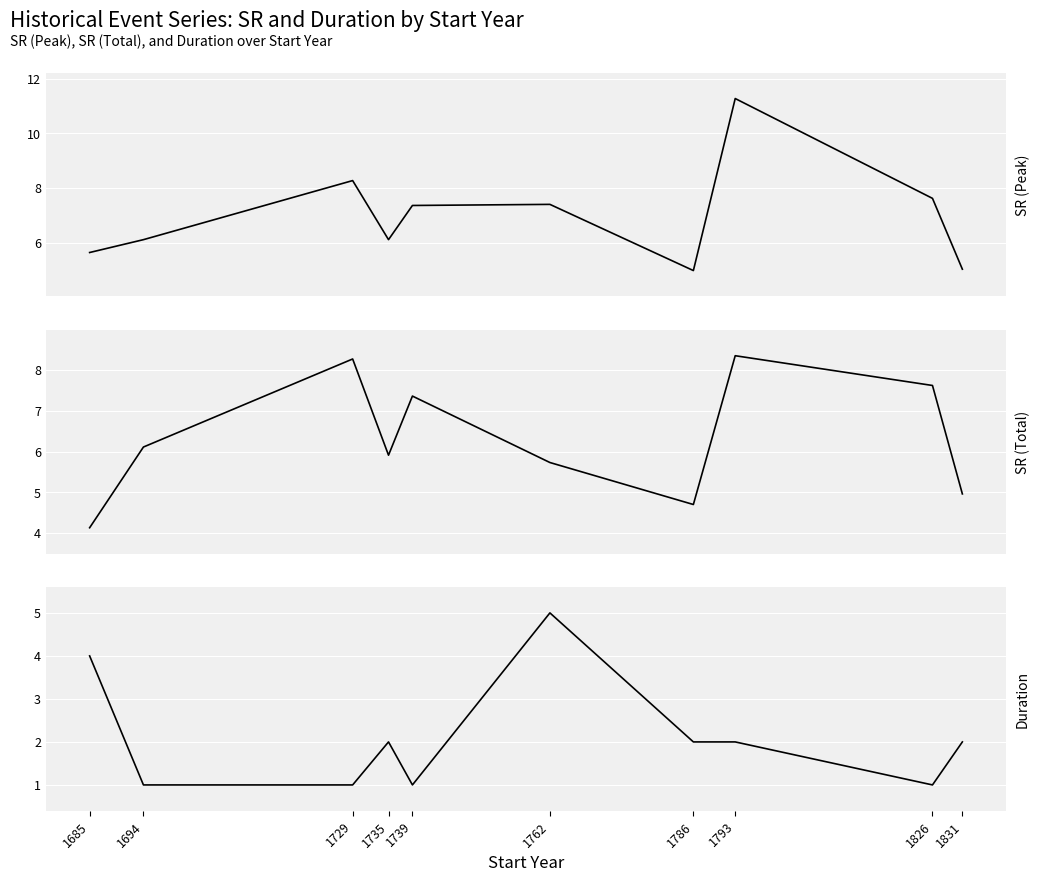

What is the maximum value for Duration?

5.0